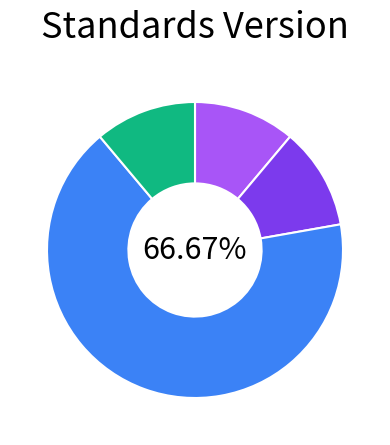

Does any single category account for the majority?

Yes